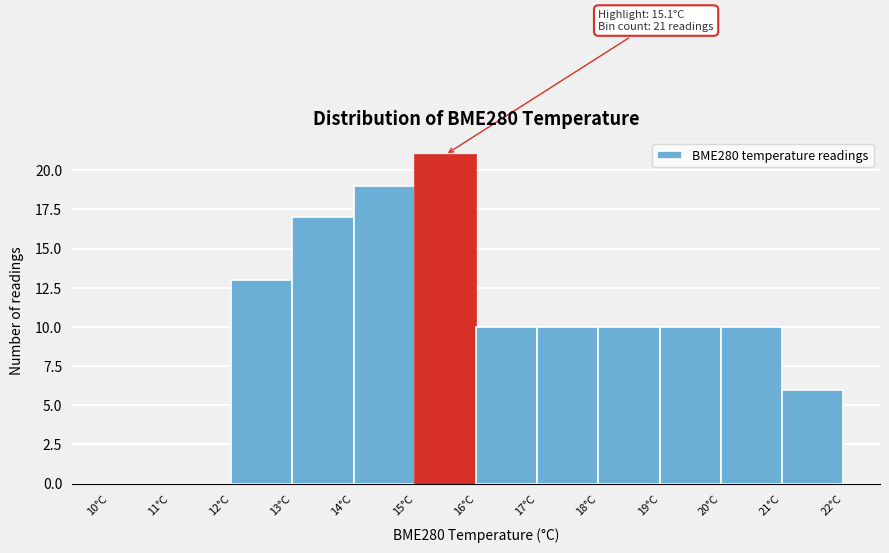

Which range on the x-axis has the tallest bar?

15 to 16